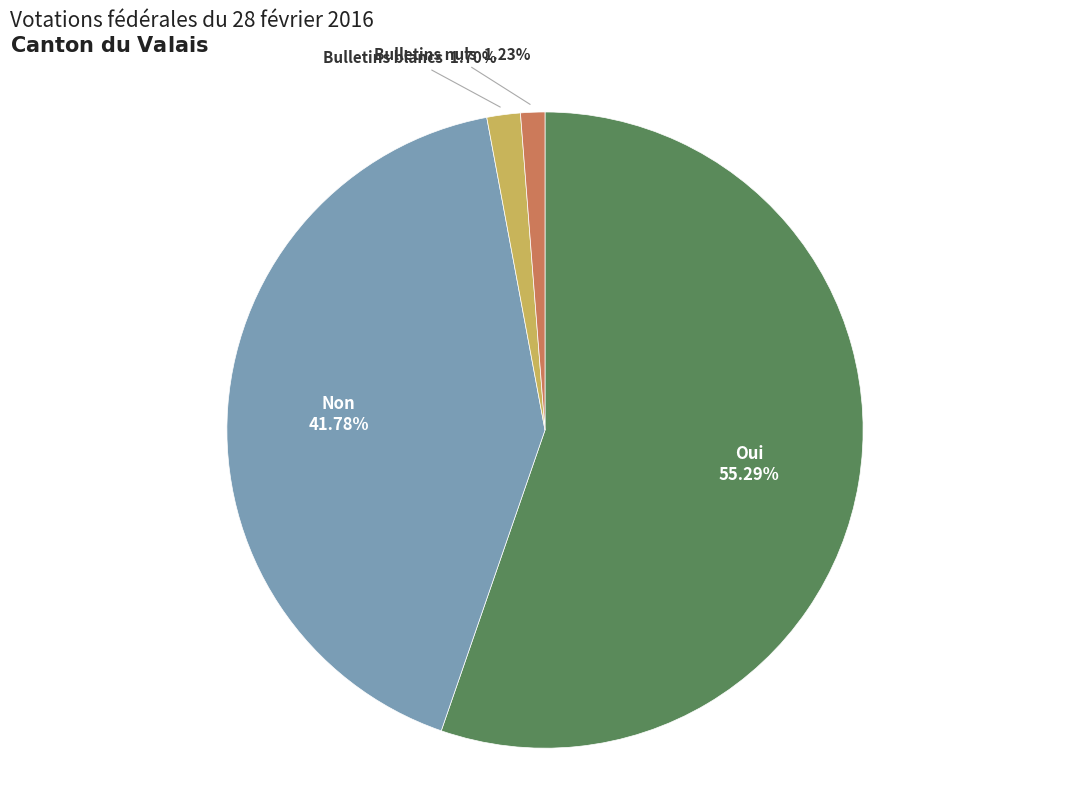

What is the largest slice in the pie chart?

Oui